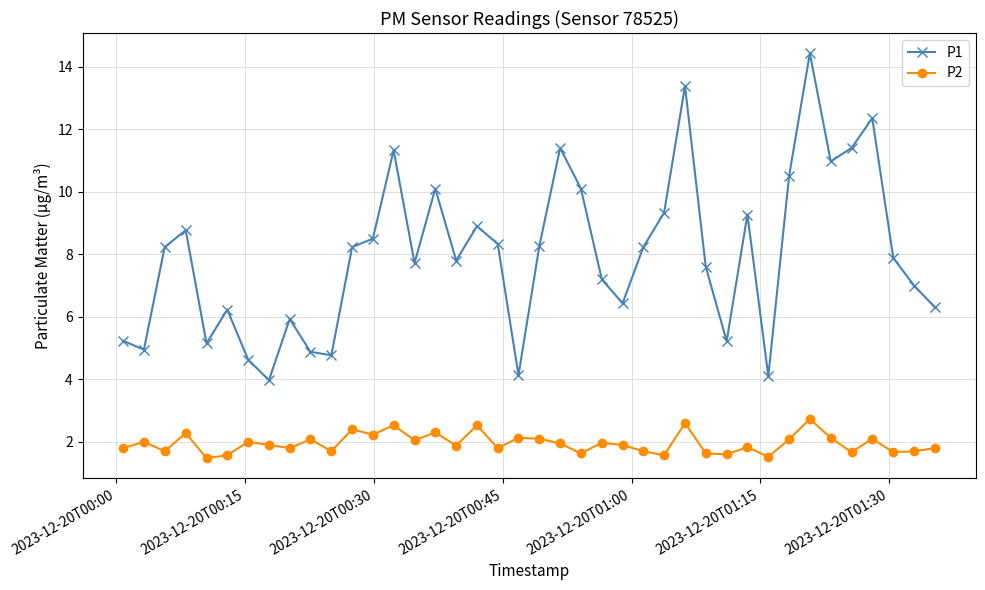

Which series has the widest spread of values?

P1